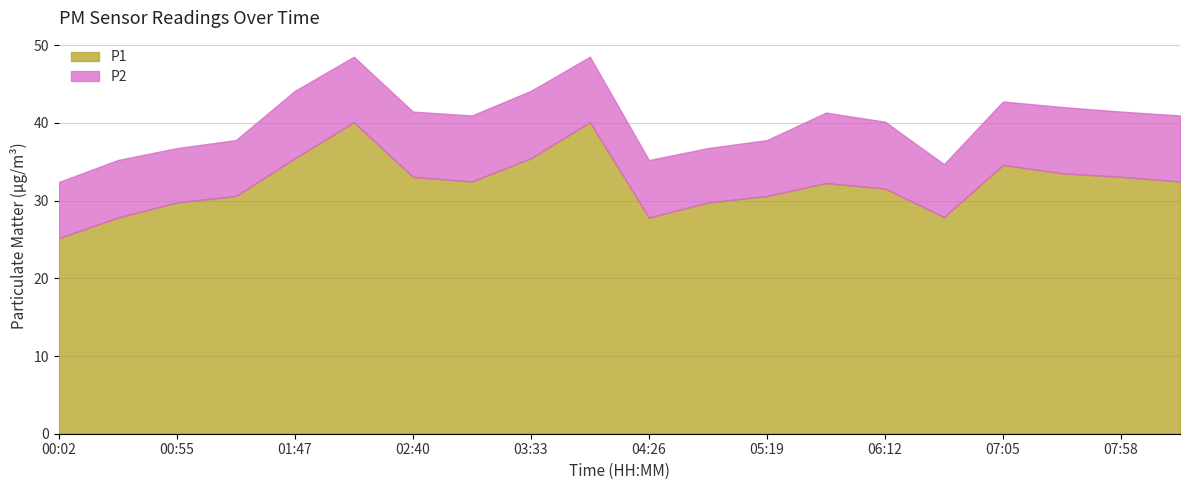

True or false: P2 and P1 intersect in this chart.

False